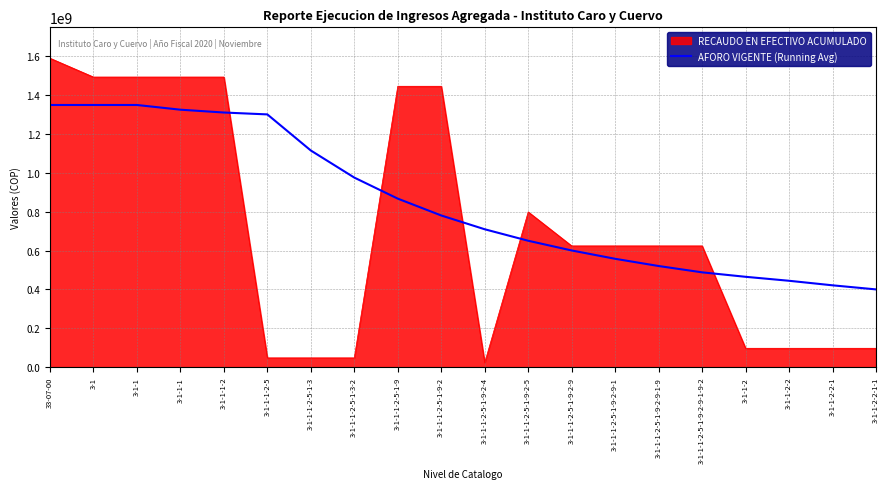

What is the difference between the maximum and minimum values in the RECAUDO EN EFECTIVO ACUMULADO series?

1566580371.0